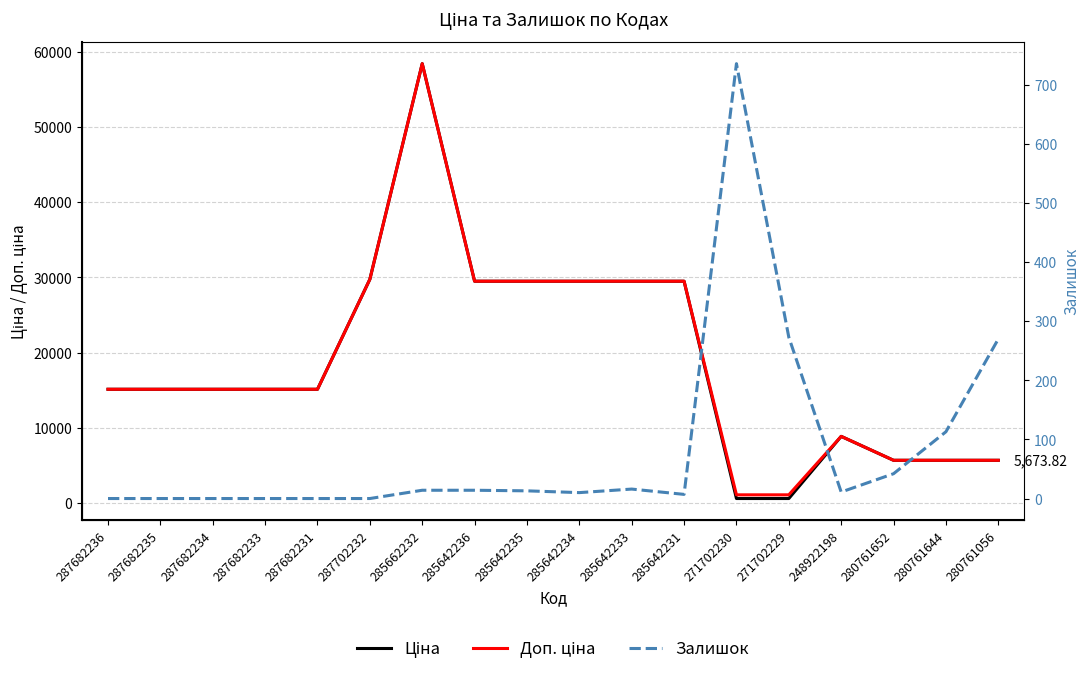

At 287682233, list the series in order from smallest to largest.

Залишок, Ціна, Доп. ціна